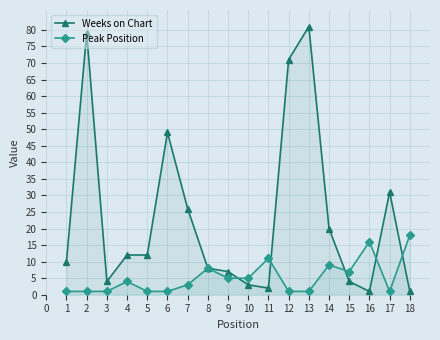

What are all the series names shown in the legend?

Weeks on Chart, Peak Position